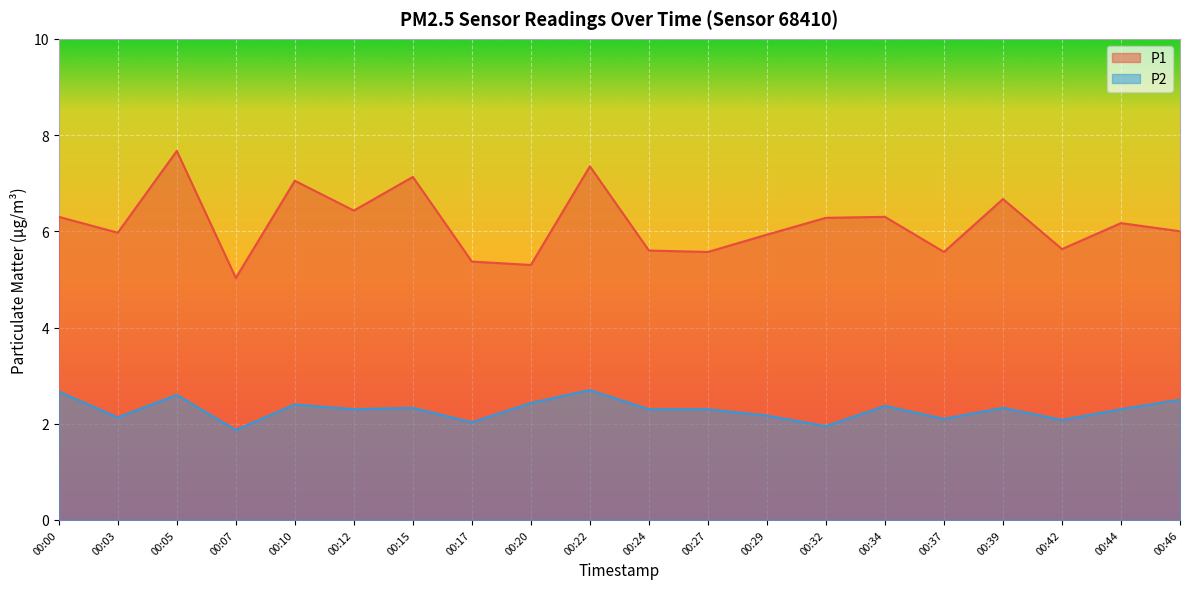

True or false: P2 and P1 intersect in this chart.

False